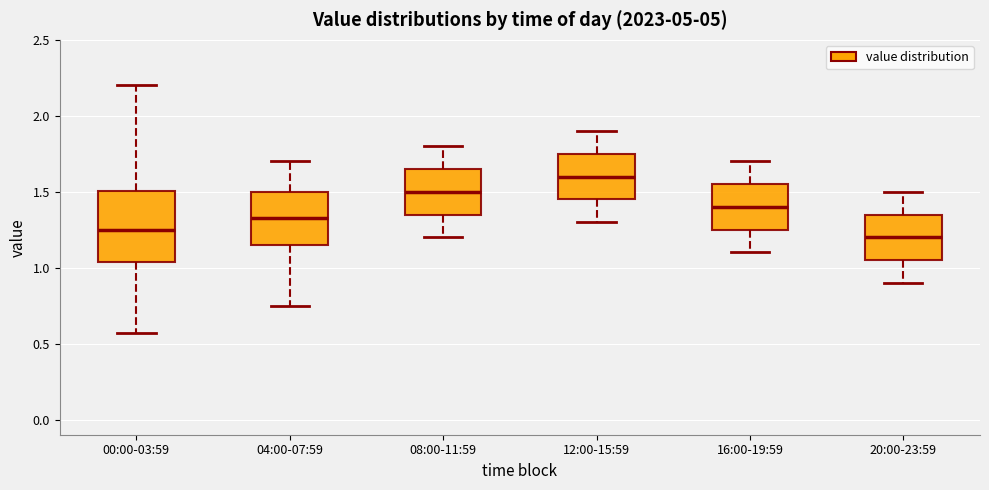

Which box has the highest median line?

12:00-15:59